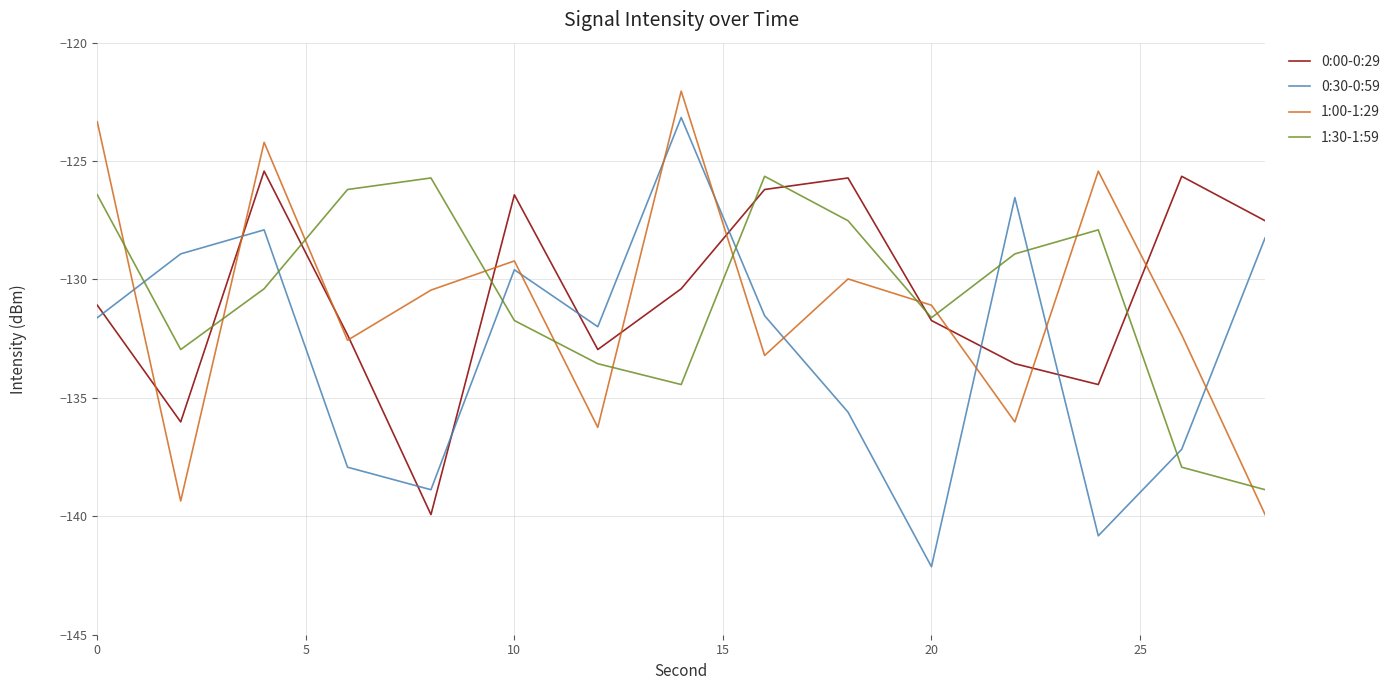

True or false: 0:00-0:29 has more than 0 interior local peaks.

True